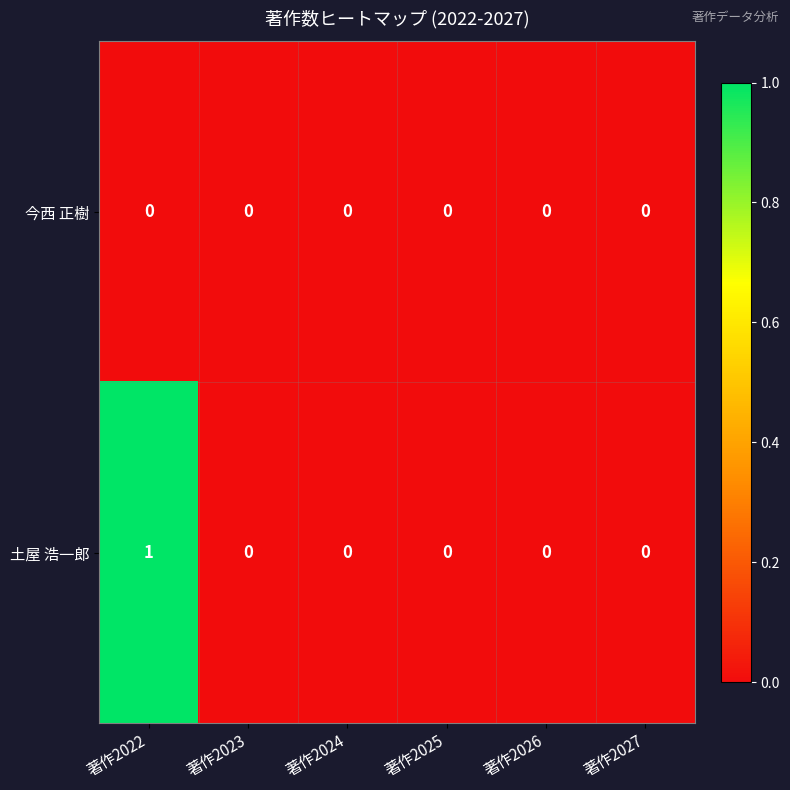

Which category has the highest value across all series?

著作2022